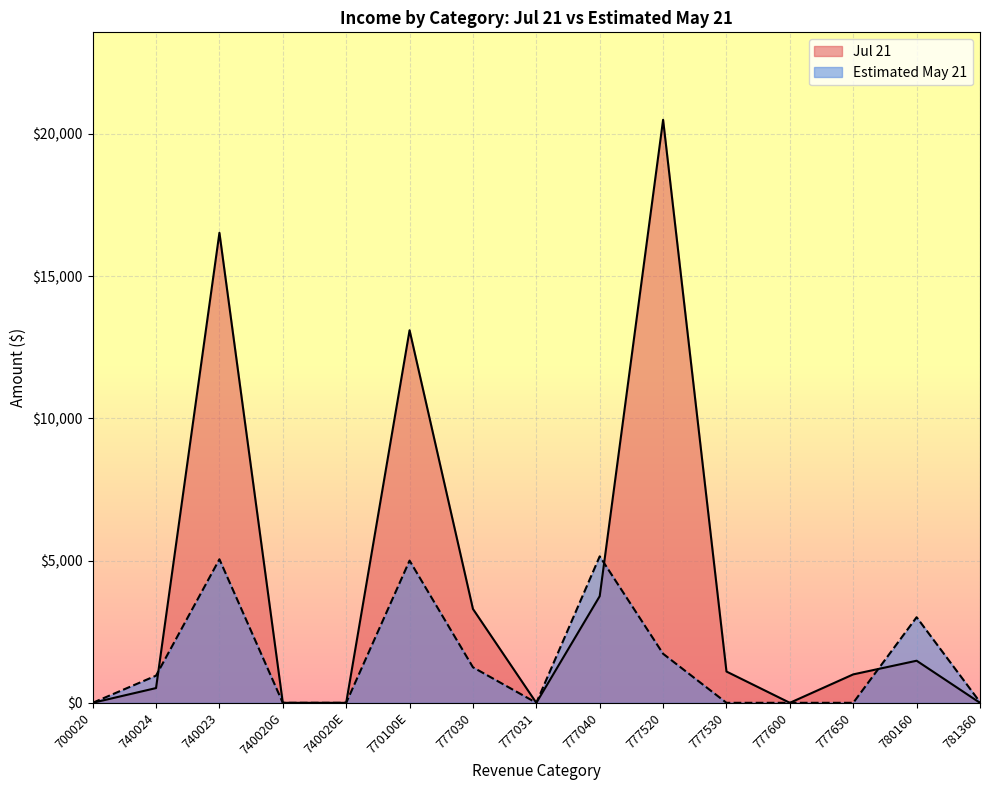

What is the difference between the maximum and minimum values in the Estimated May 21 series?

5150.0